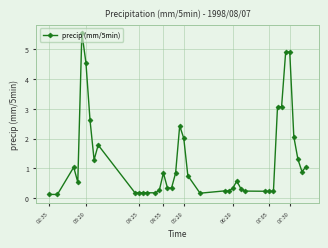

What is the greatest value displayed?

5.5